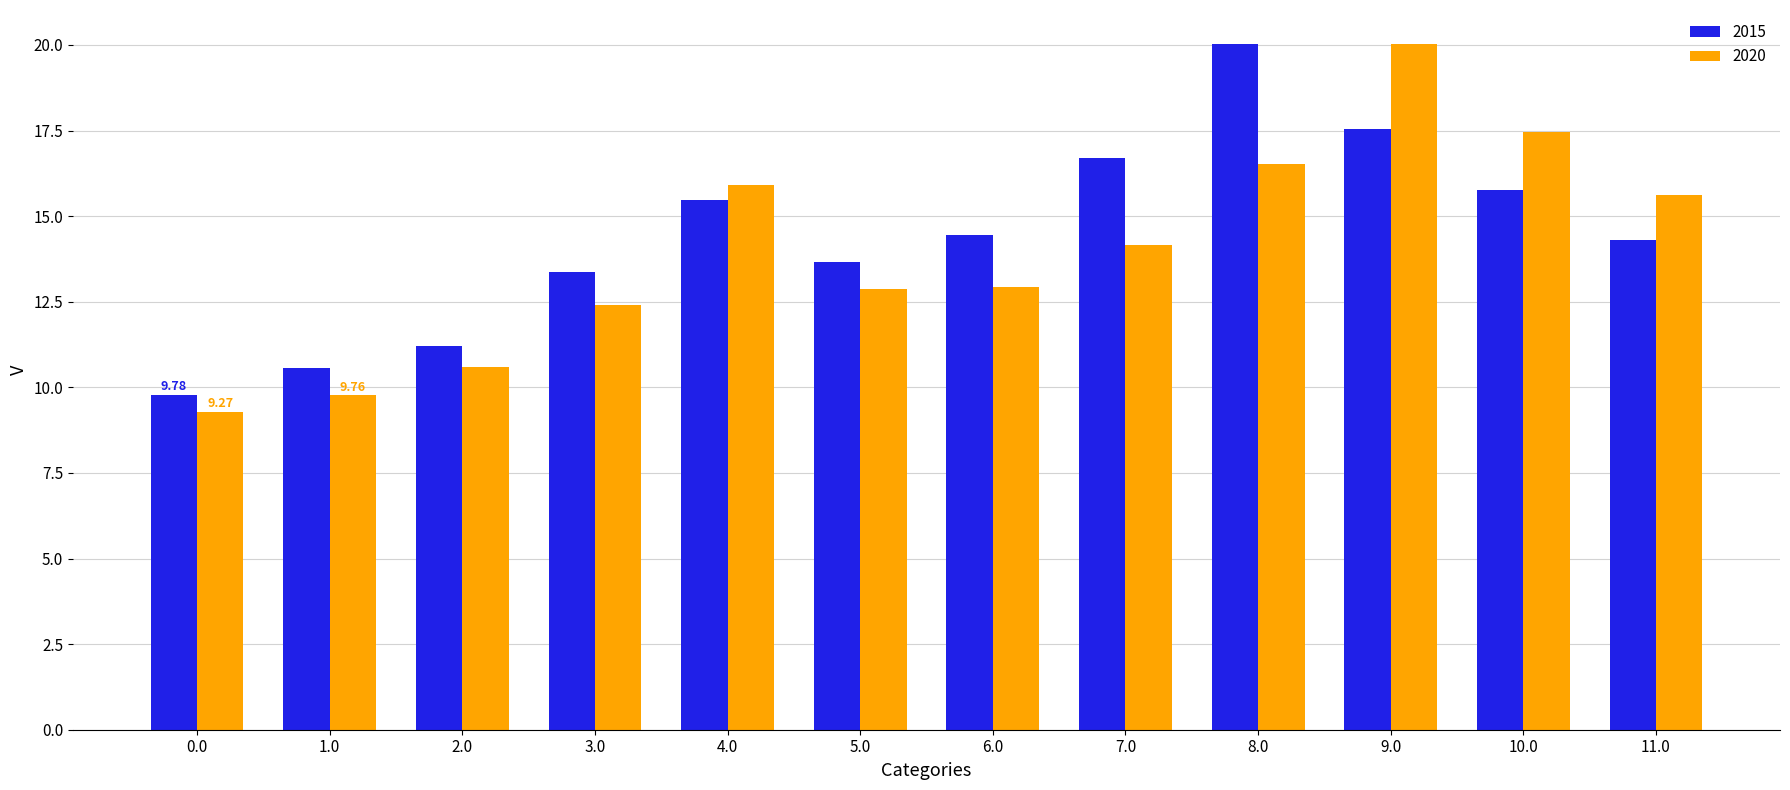

What is the difference between the highest and lowest values at 6.0?

1.5